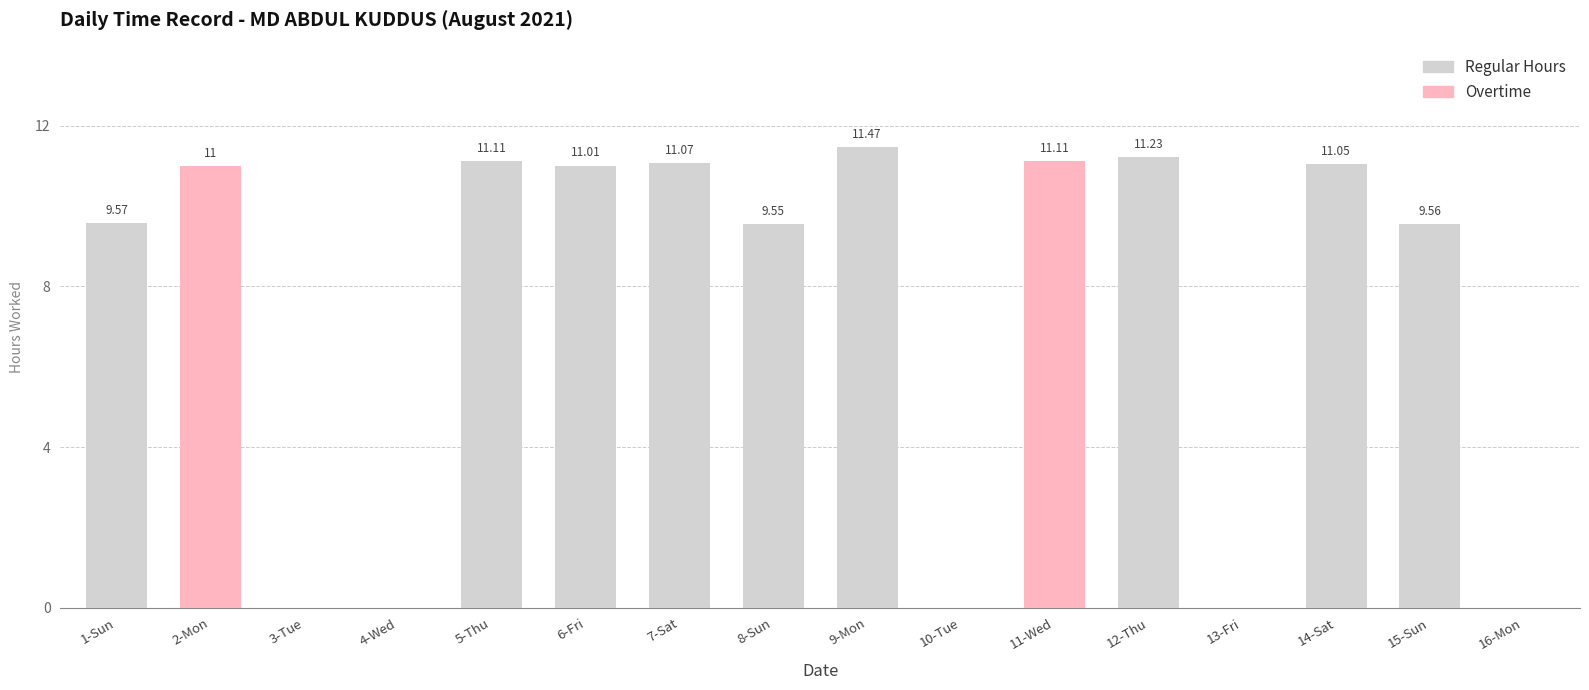

Which series has the largest range (max minus min)?

Regular Hours